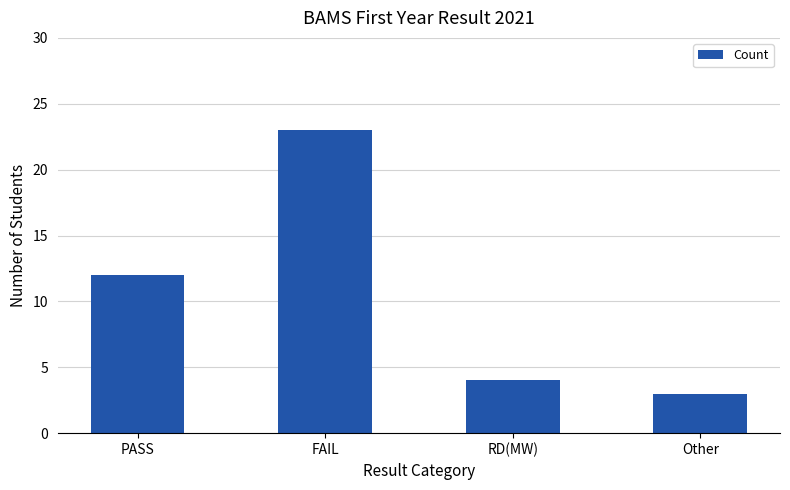

Count the number of categories in the chart.

4